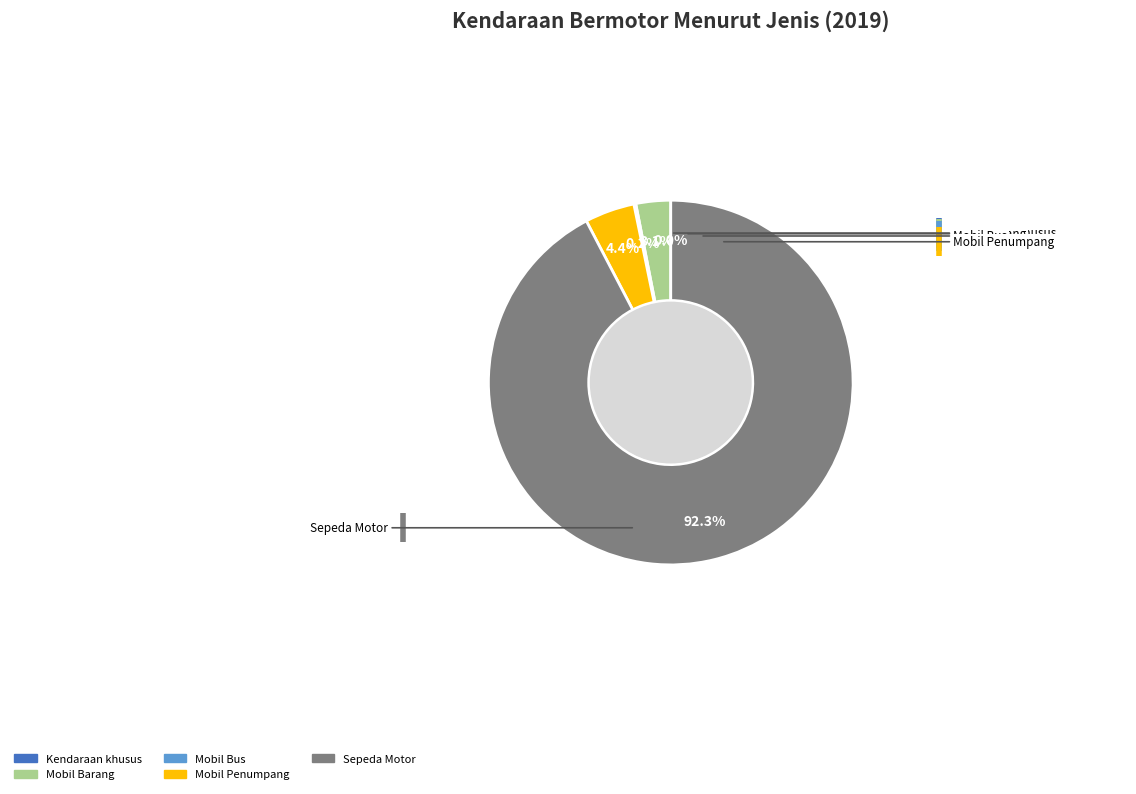

Does any single category account for the majority?

Yes